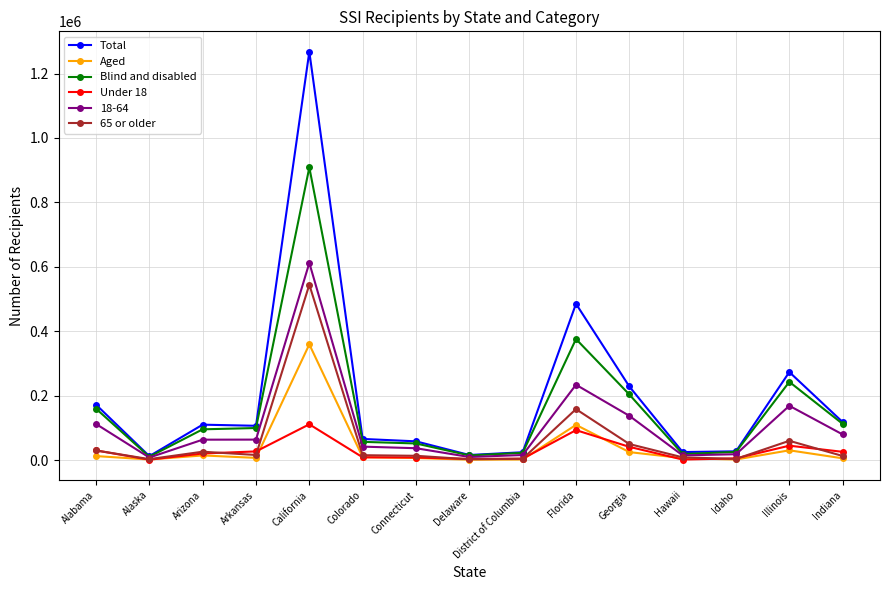

What value does the Total series have at Delaware, to the nearest 100?

15900